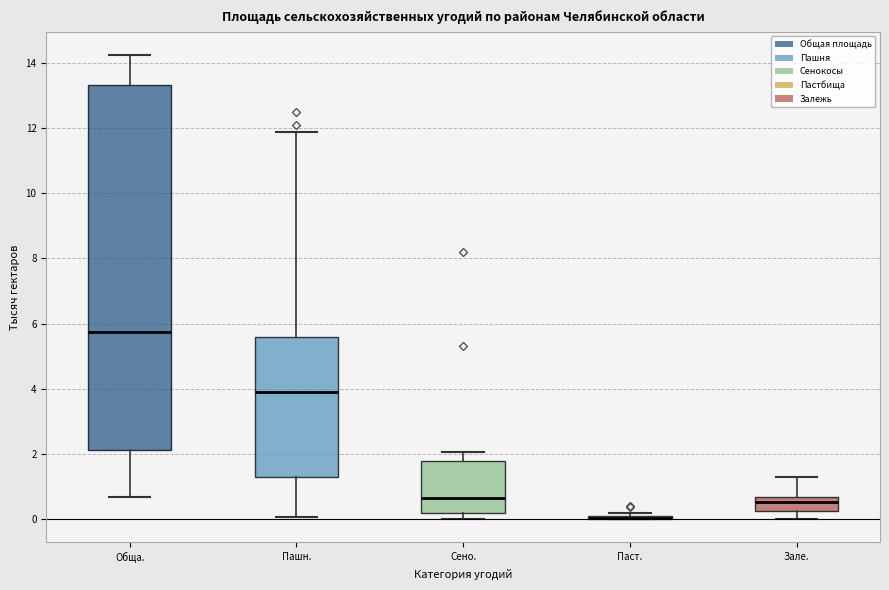

Where is the upper edge of the box for Зале. on the y-axis? The values are not printed on the chart, so give them approximately, as read against the axis.

0.6